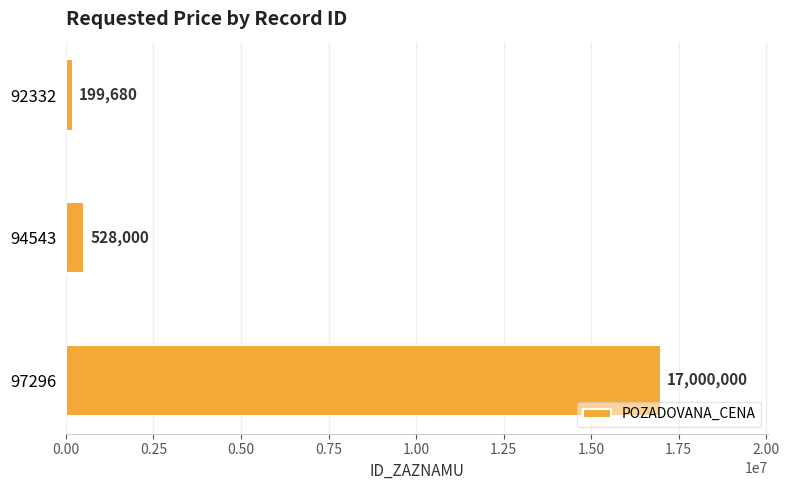

What is the ratio of the value at 97296 to the value at 92332?

85.1